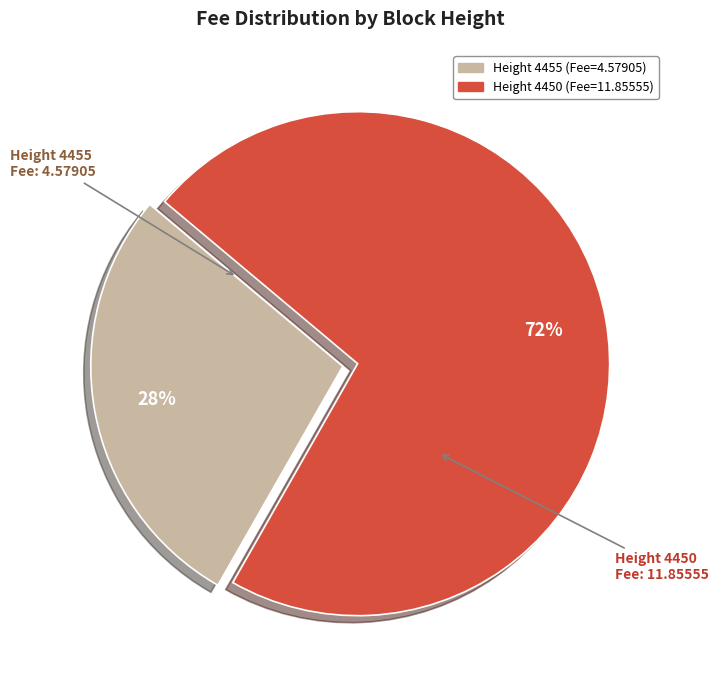

How many segments does this pie chart have?

2